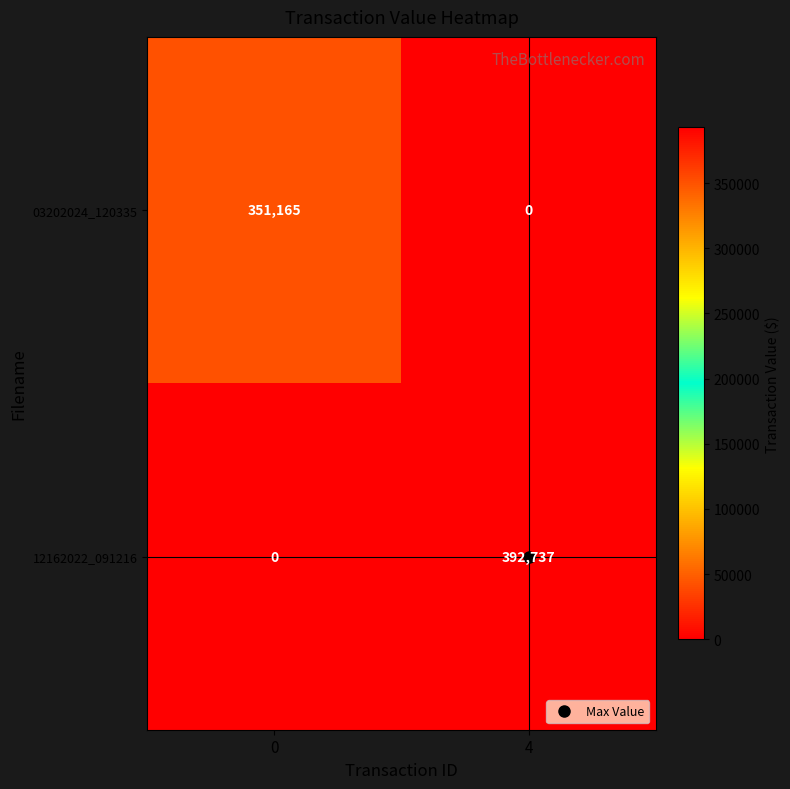

Which series has the largest total across all categories?

12162022_091216